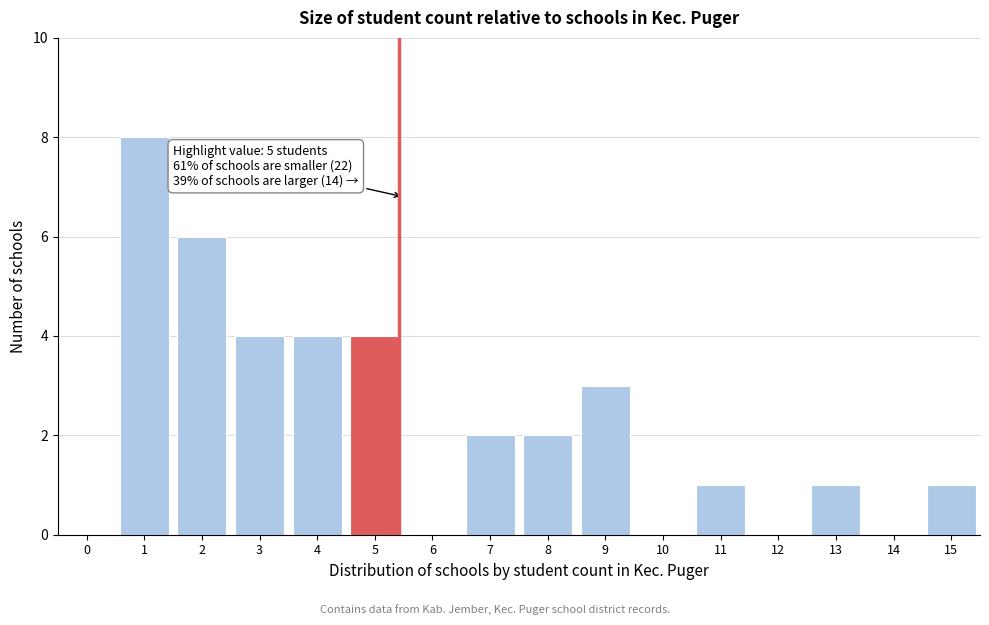

Reading right to left, list all the values displayed in this chart.

15=1	14=0	13=1	12=0	11=1	10=0	9=3	8=2	7=2	6=0	5=4	4=4	3=4	2=6	1=8	0=0